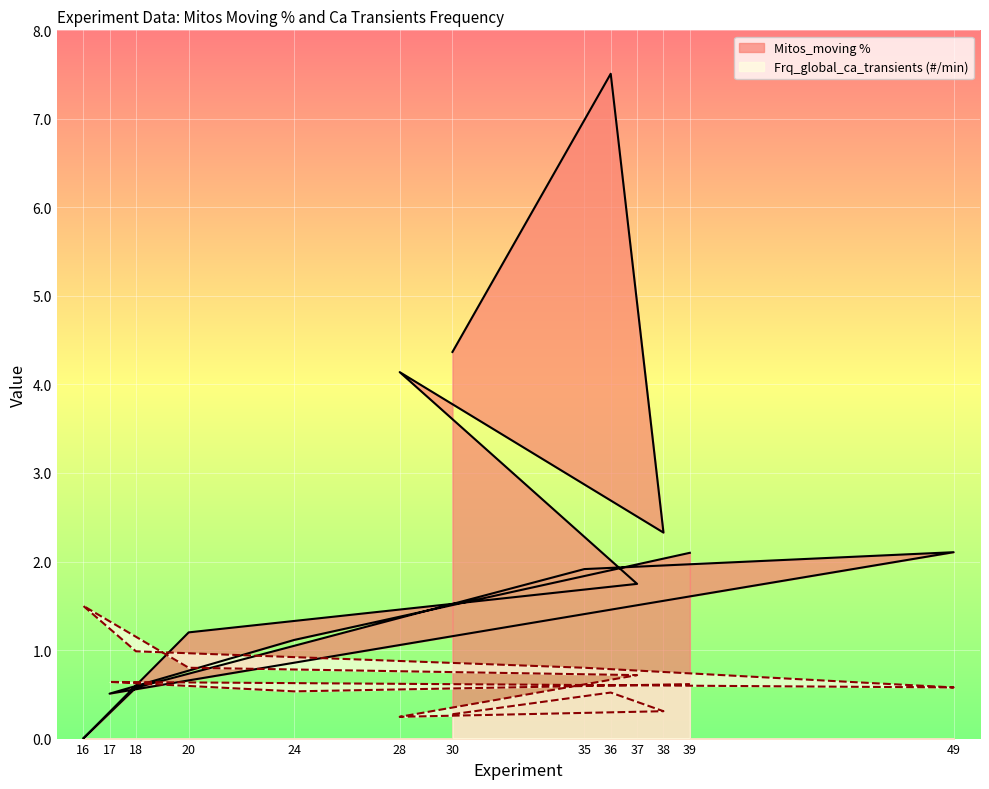

At which label does Mitos_moving % reach its minimum?

16